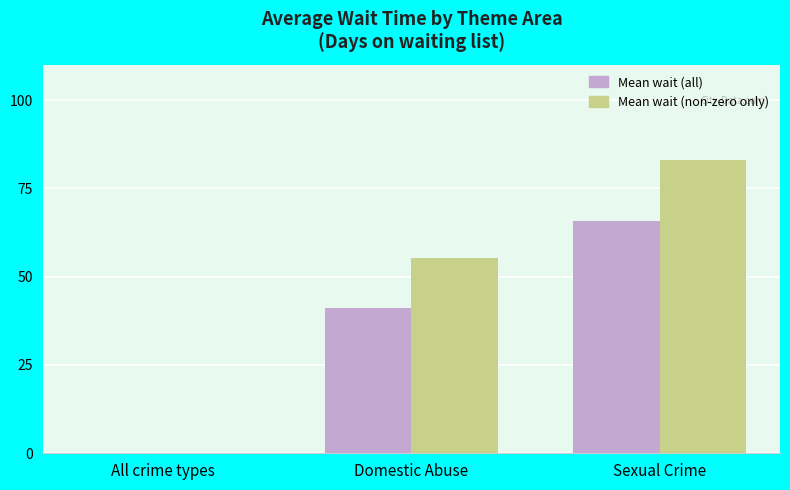

Which series changed the most between All crime types and Domestic Abuse?

Mean wait (non-zero only)